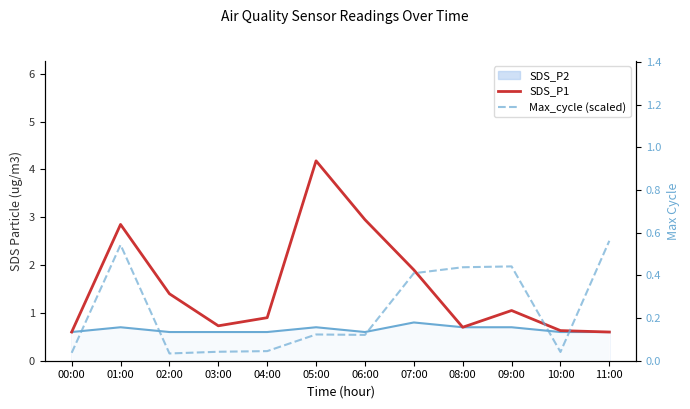

At which category is the sum across all series the highest?

05:00